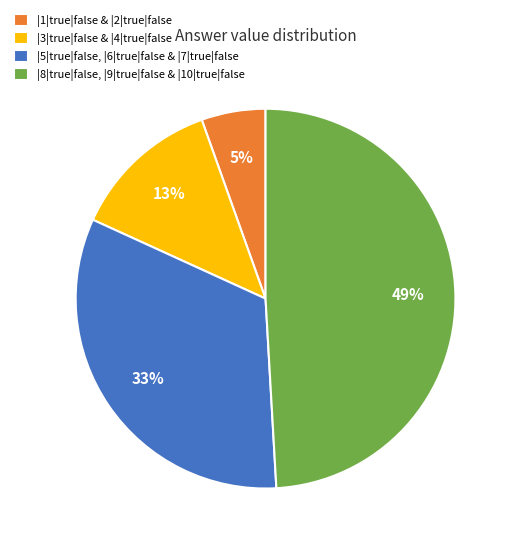

Does any single category account for the majority?

No